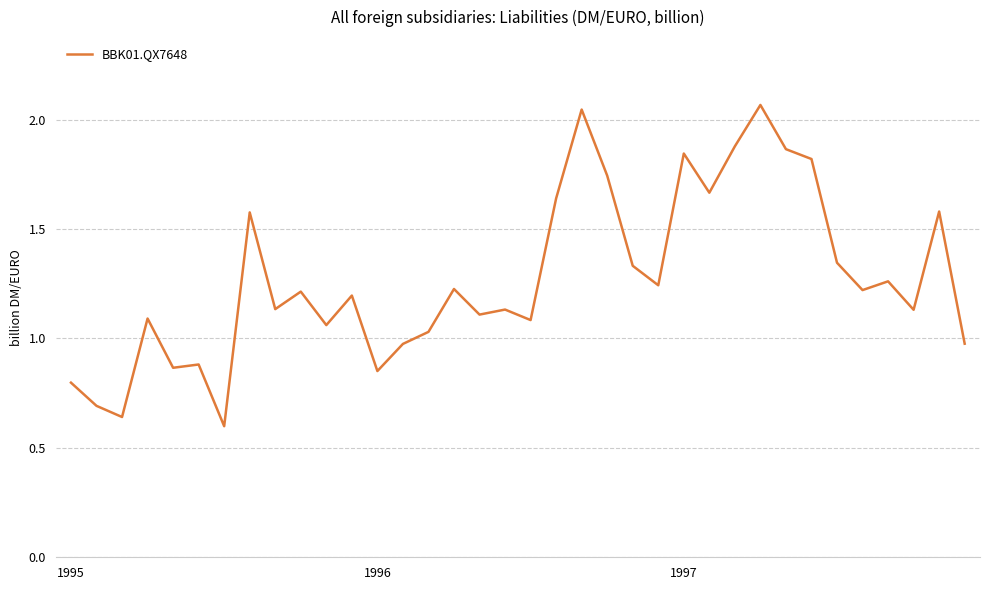

True or false: the data has more than 2 interior local peaks.

True